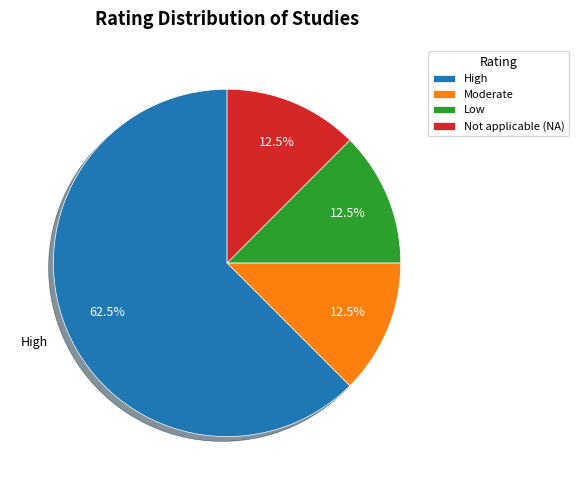

Is the sum of High and Moderate greater than half?

Yes